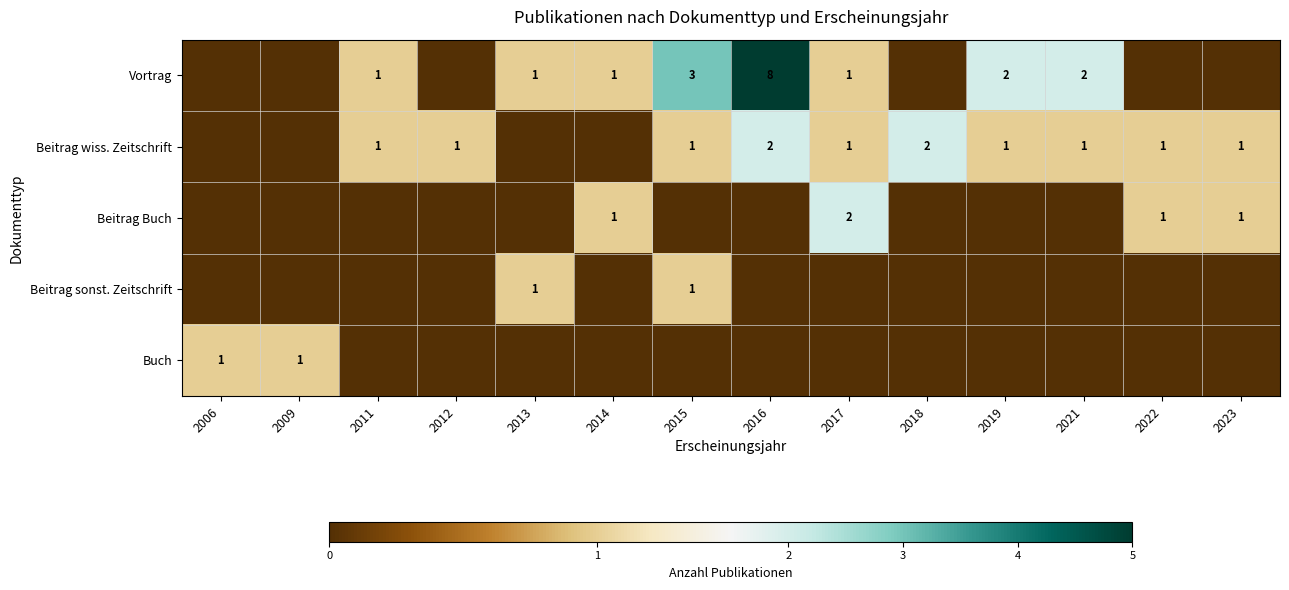

True or false: Beitrag Buch has a value of 1 at 2017.

False